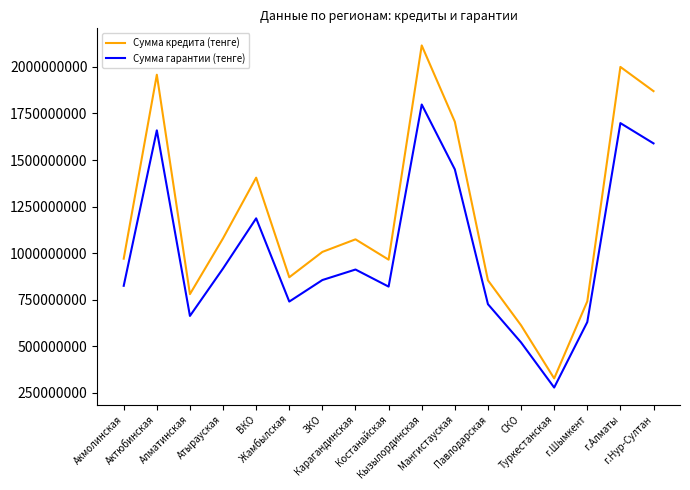

Is it true that Сумма гарантии (тенге) equals 2429781130.2 at г.Нур-Султан?

False